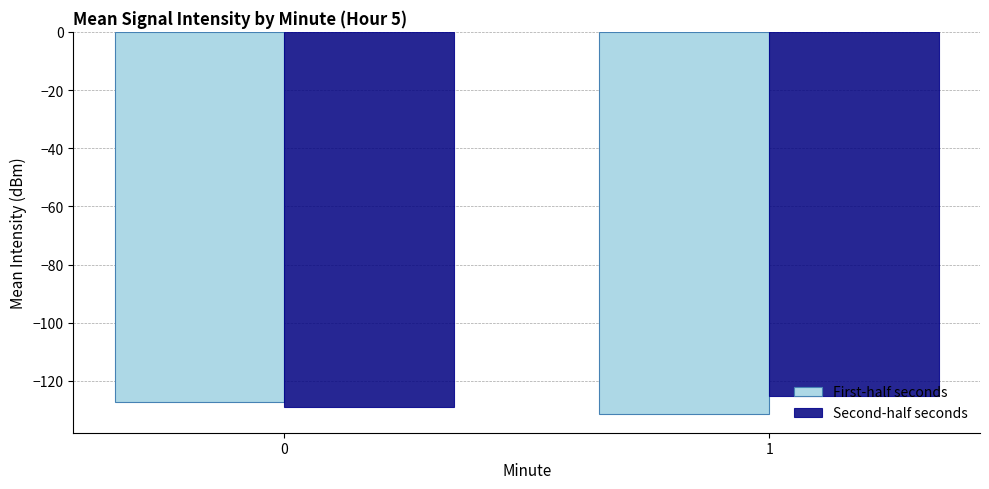

What is the average value of the First-half seconds series?

-129.2